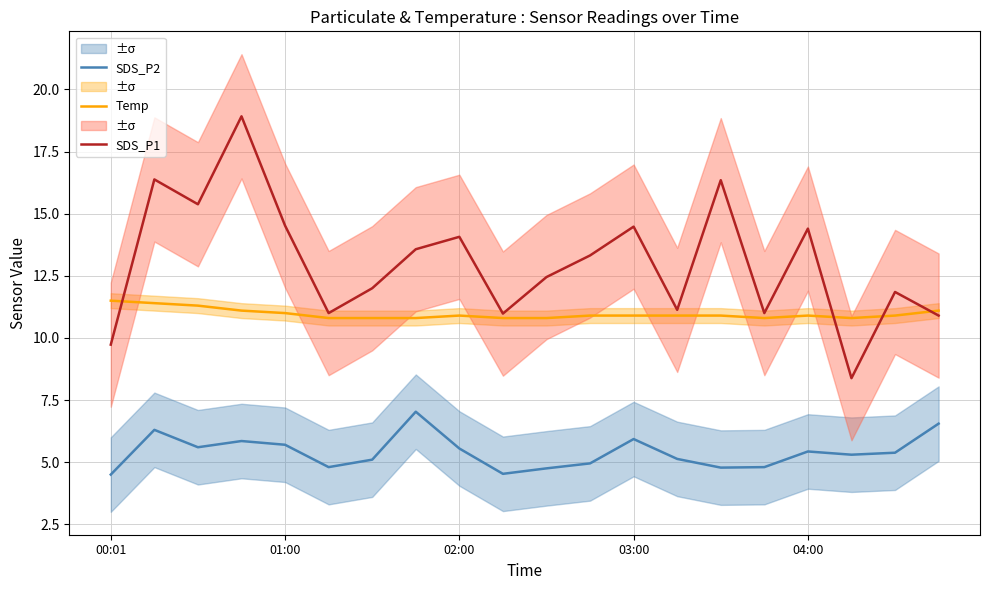

True or false: SDS_P2 and SDS_P1 cross at least once.

False